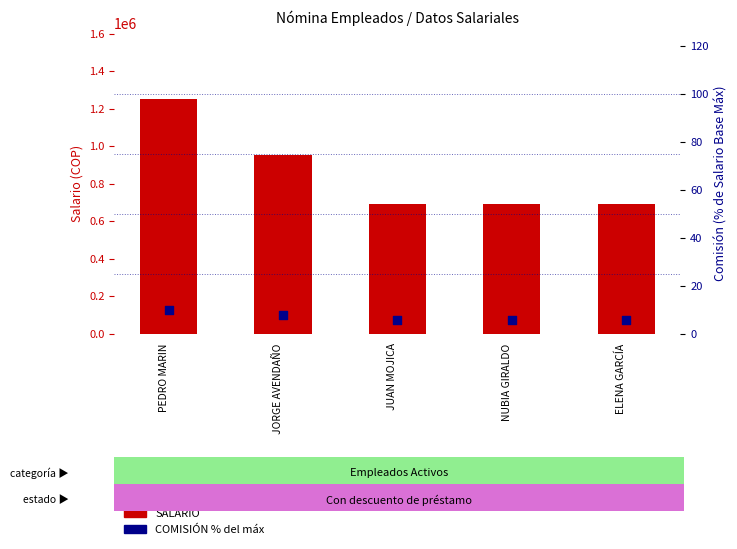

Which series reaches the minimum Y coordinate?

COMISIÓN %